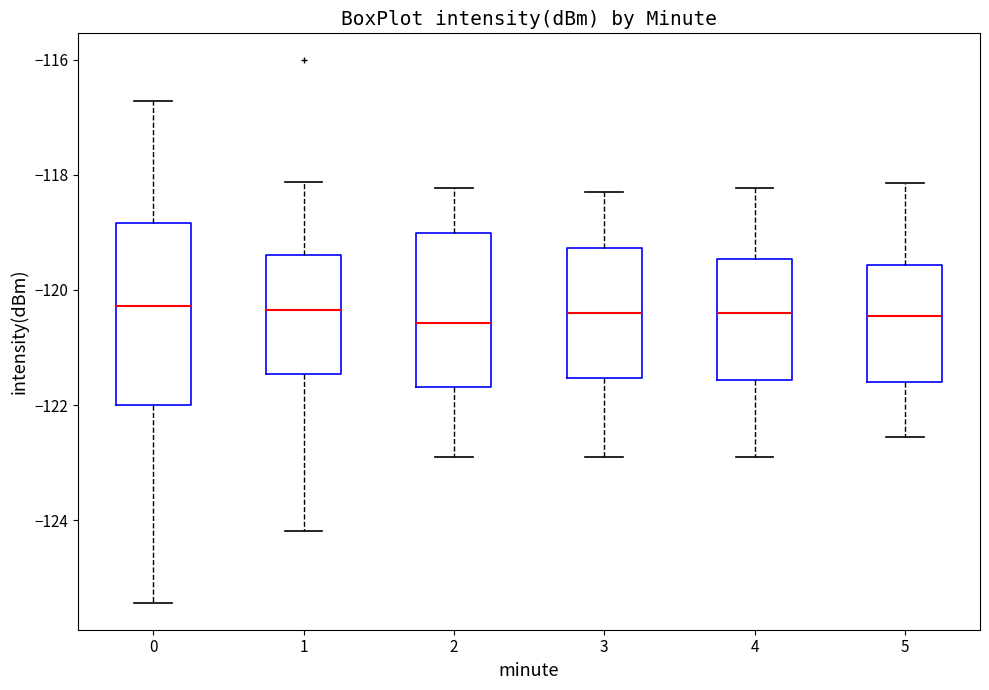

Which box is the tallest, from its lower edge to its upper edge?

0